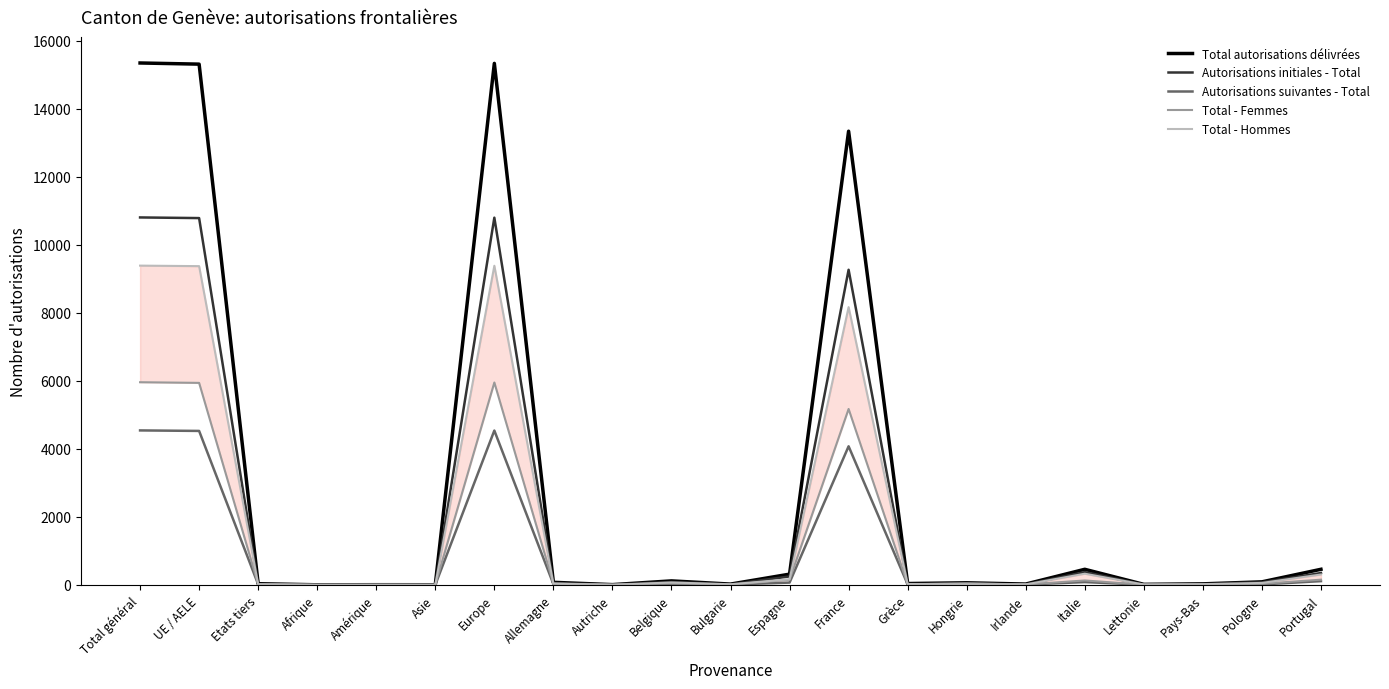

List the labels in order of Autorisations suivantes - Total value, smallest first.

Autriche, Afrique, Asie, Amérique, Lettonie, Pays-Bas, Bulgarie, Irlande, Pologne, Etats tiers, Grèce, Allemagne, Belgique, Hongrie, Espagne, Italie, Portugal, France, UE / AELE, Europe, Total général